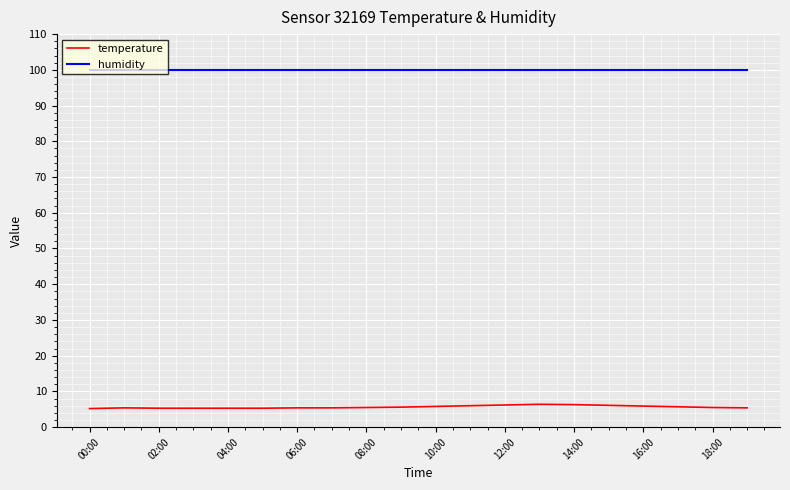

What is the maximum value shown in the chart?

99.9